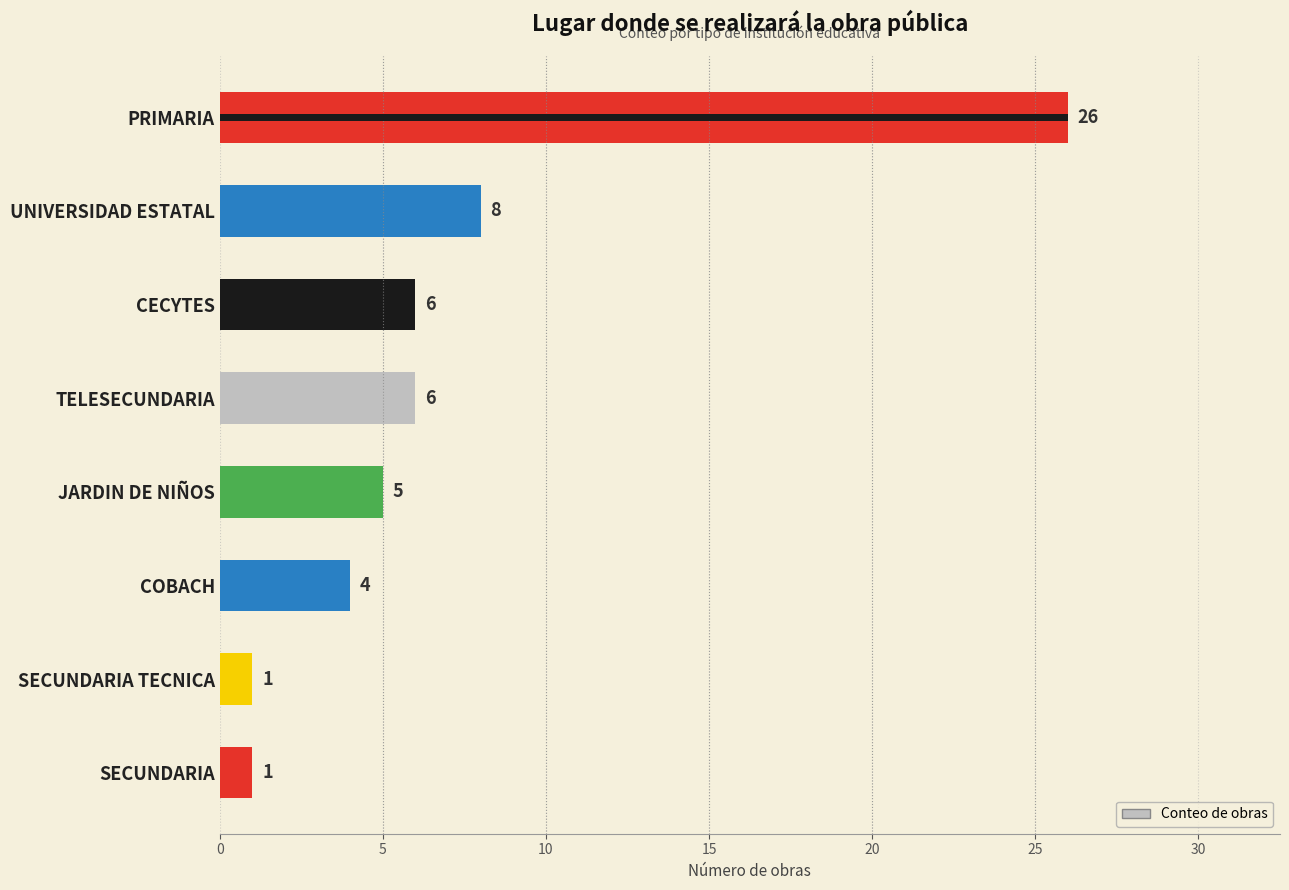

What is the sum of all values?

57